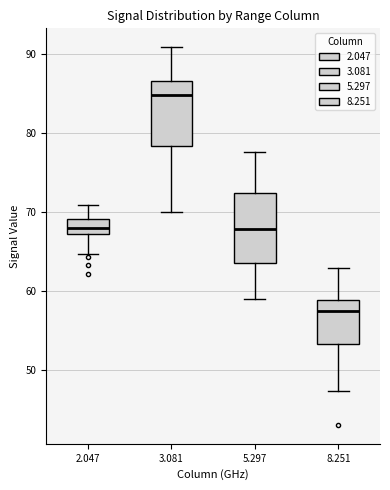

Which box's median line is the lowest?

8.251